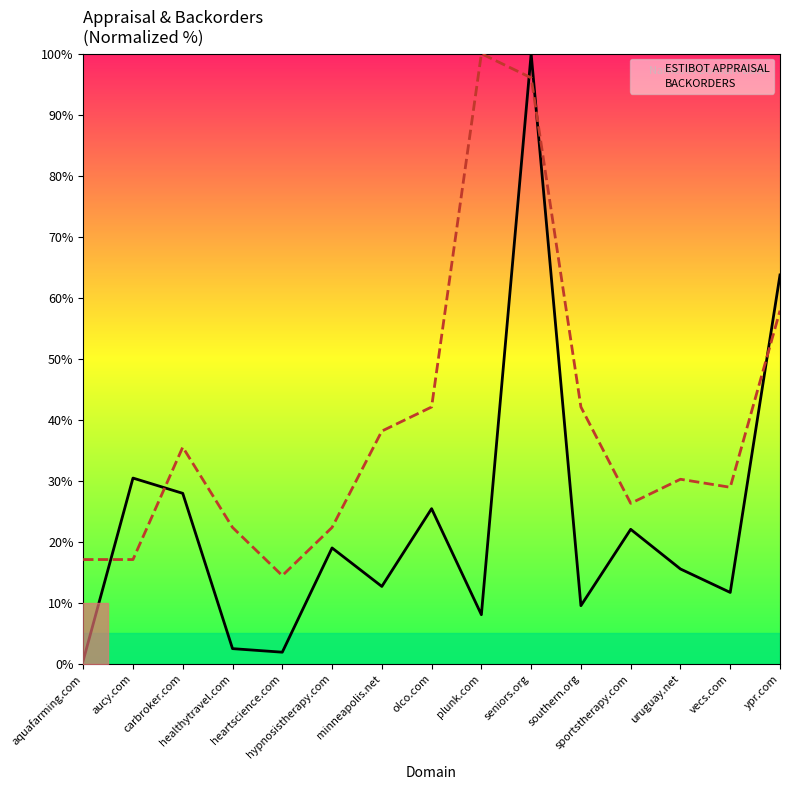

Reading left to right, list all the values displayed in this chart.

ESTIBOT APPRAISAL: aquafarming.com=0.5	aucy.com=30.5	carbroker.com=28.0	healthytravel.com=2.5	heartscience.com=1.9	hypnosistherapy.com=19.0	minneapolis.net=12.7	olco.com=25.4	plunk.com=8.1	seniors.org=100.0	southern.org=9.5	sportstherapy.com=22.1	uruguay.net=15.6	vecs.com=11.7	ypr.com=63.7
BACKORDERS: aquafarming.com=17.1	aucy.com=17.1	carbroker.com=35.5	healthytravel.com=22.4	heartscience.com=14.5	hypnosistherapy.com=22.4	minneapolis.net=38.2	olco.com=42.1	plunk.com=100.0	seniors.org=96.1	southern.org=42.1	sportstherapy.com=26.3	uruguay.net=30.3	vecs.com=28.9	ypr.com=57.9